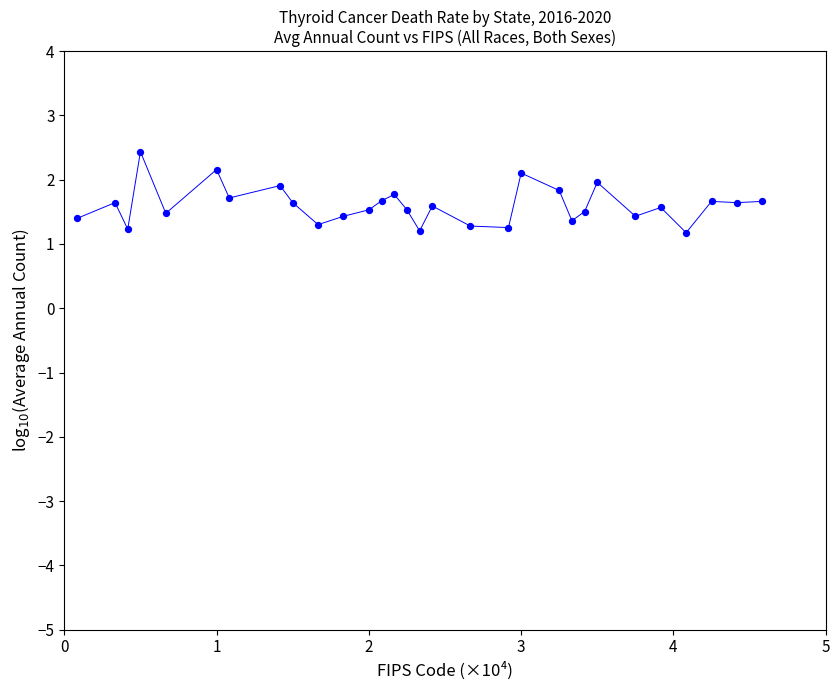

What is the range of Y values (max minus min)?

1.3